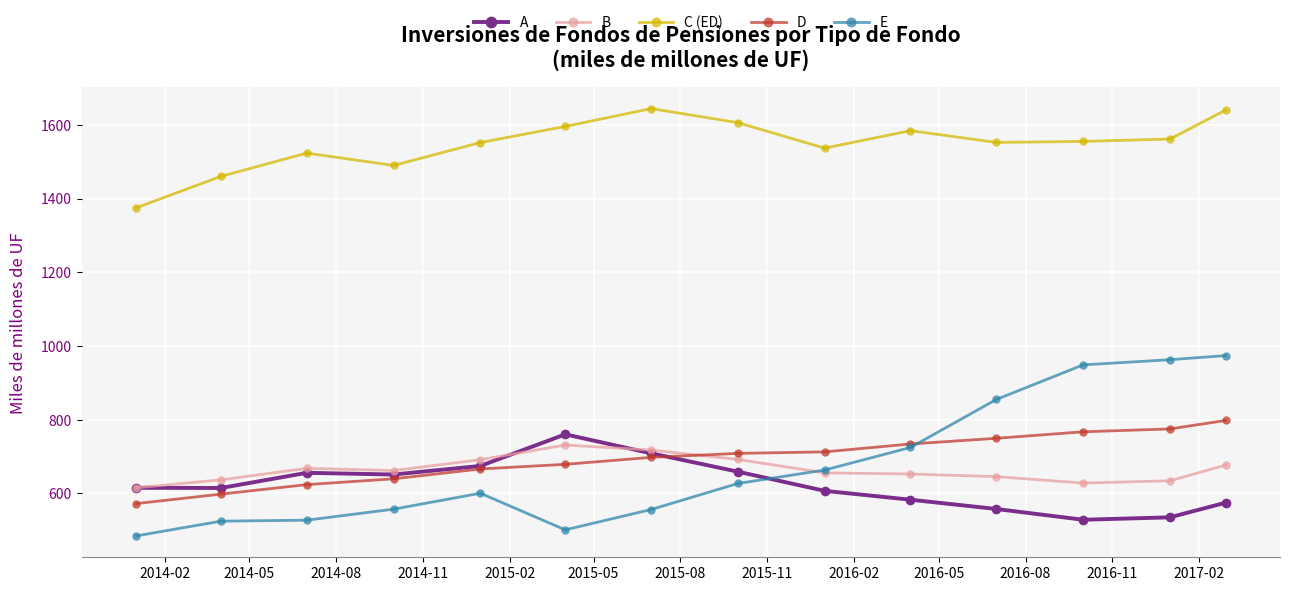

What is the value of the E point at the 3rd from the left?

527.1